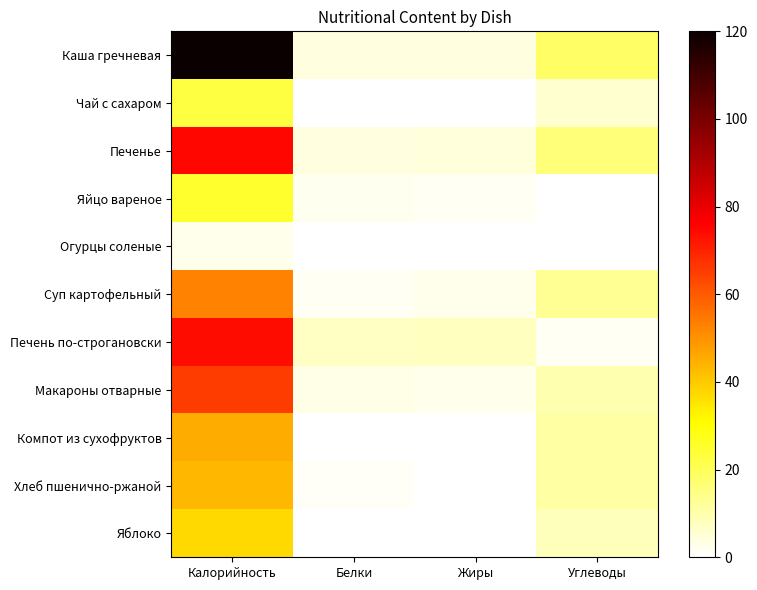

Reading left to right, list all the values displayed in this chart.

Каша гречневая: Калорийность=120.0	Белки=4.1	Жиры=4.0	Углеводы=18.7
Чай с сахаром: Калорийность=22.6	Белки=0.0	Жиры=0.0	Углеводы=6.0
Печенье: Калорийность=74.9	Белки=4.0	Жиры=4.4	Углеводы=16.3
Яйцо вареное: Калорийность=25.1	Белки=2.0	Жиры=1.8	Углеводы=0.1
Огурцы соленые: Калорийность=2.4	Белки=0.0	Жиры=0.0	Углеводы=0.4
Суп картофельный: Калорийность=52.6	Белки=1.6	Жиры=2.4	Углеводы=12.7
Печень по-строгановски: Калорийность=73.7	Белки=7.2	Жиры=7.6	Углеводы=1.6
Макароны отварные: Калорийность=65.5	Белки=3.2	Жиры=2.8	Углеводы=9.6
Компот из сухофруктов: Калорийность=45.0	Белки=0.2	Жиры=0.0	Углеводы=11.1
Хлеб пшенично-ржаной: Калорийность=43.4	Белки=1.2	Жиры=0.3	Углеводы=10.9
Яблоко: Калорийность=37.4	Белки=0.4	Жиры=0.4	Углеводы=8.4